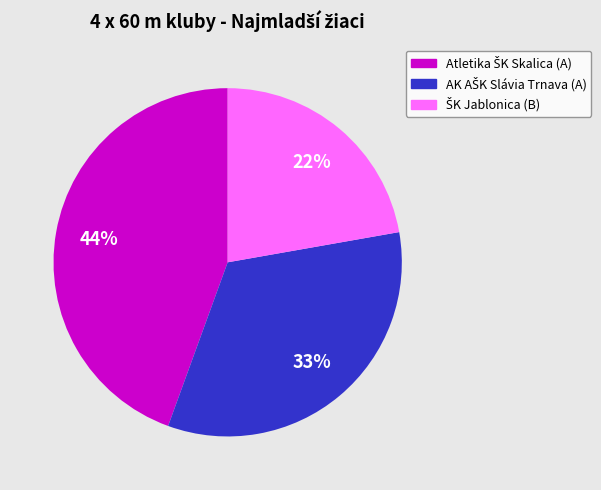

To the nearest percent, what is the average slice percentage?

33%